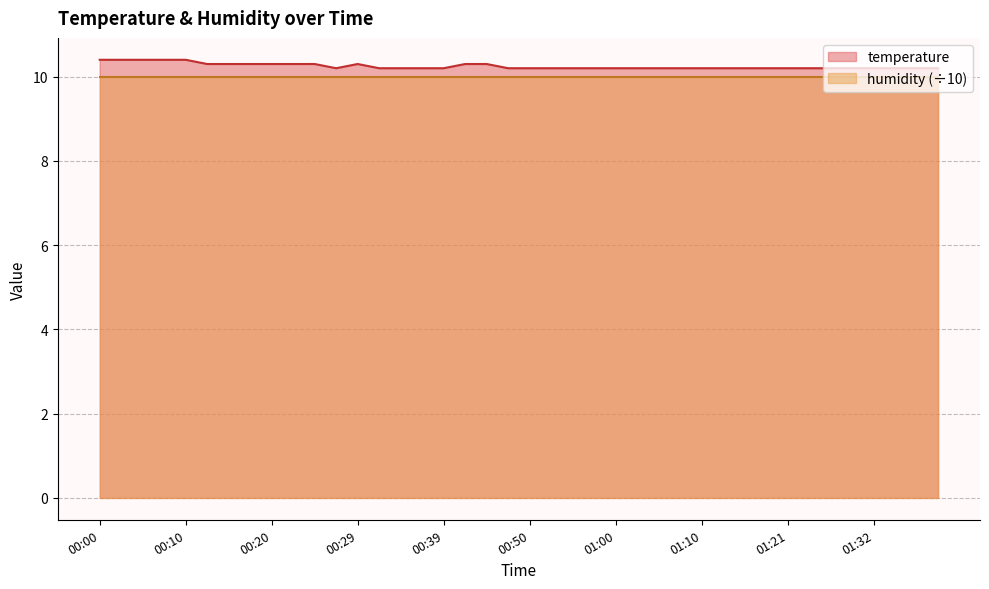

What position from the left is 01:07?

28